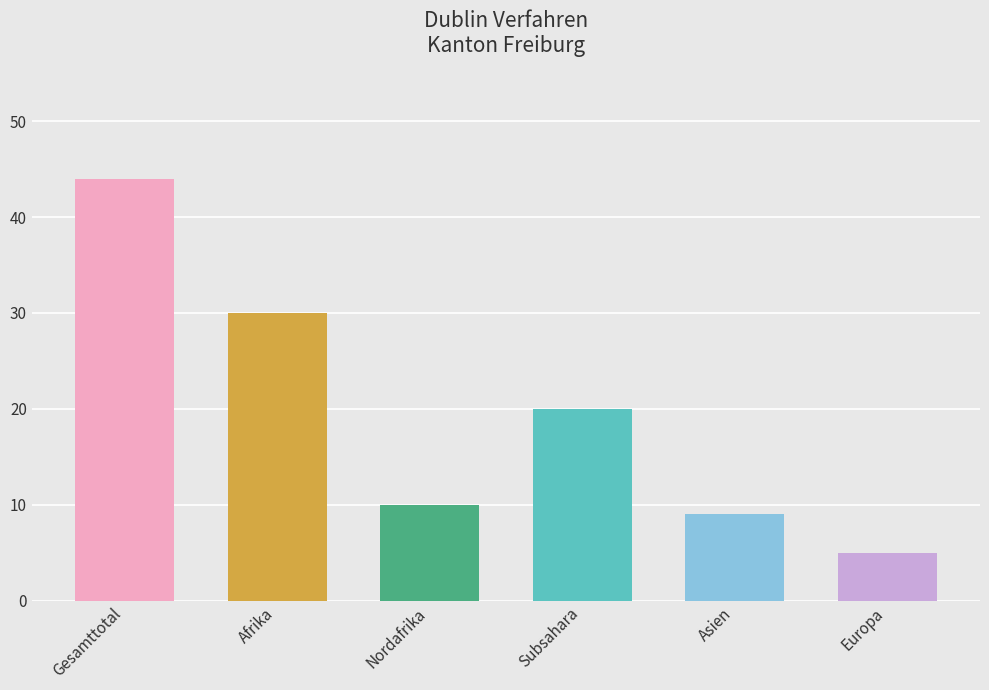

What position from the left is Afrika?

2